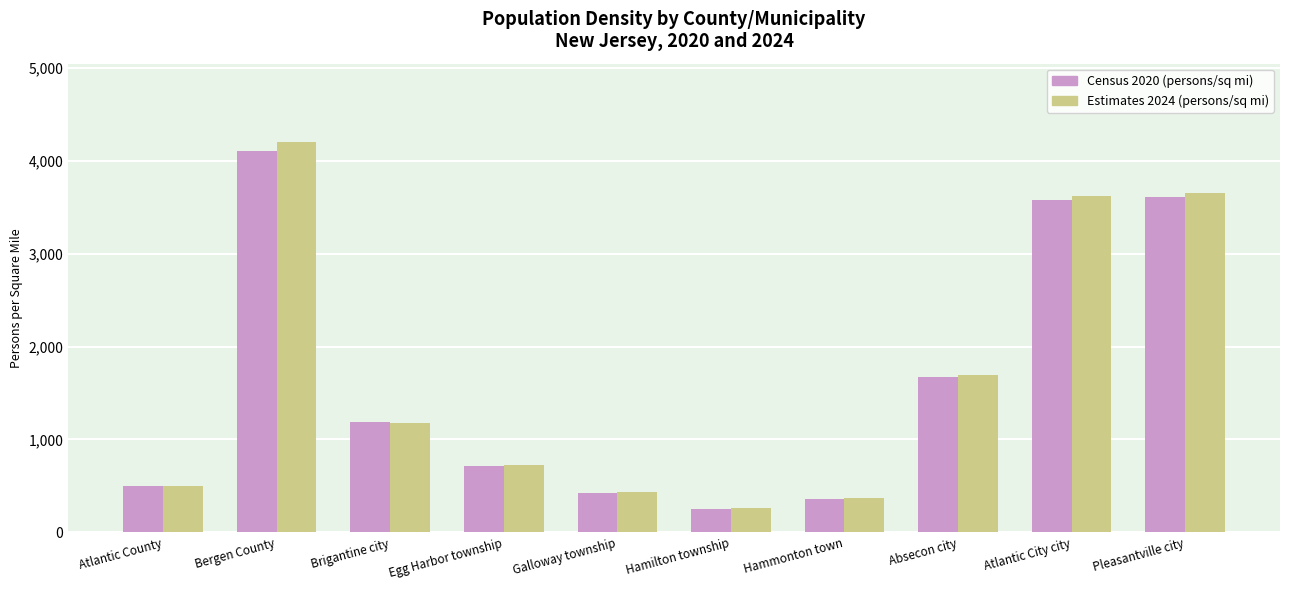

The Census 2020 (persons/sq mi) series shows 4105.5 at Bergen County. True or false?

True